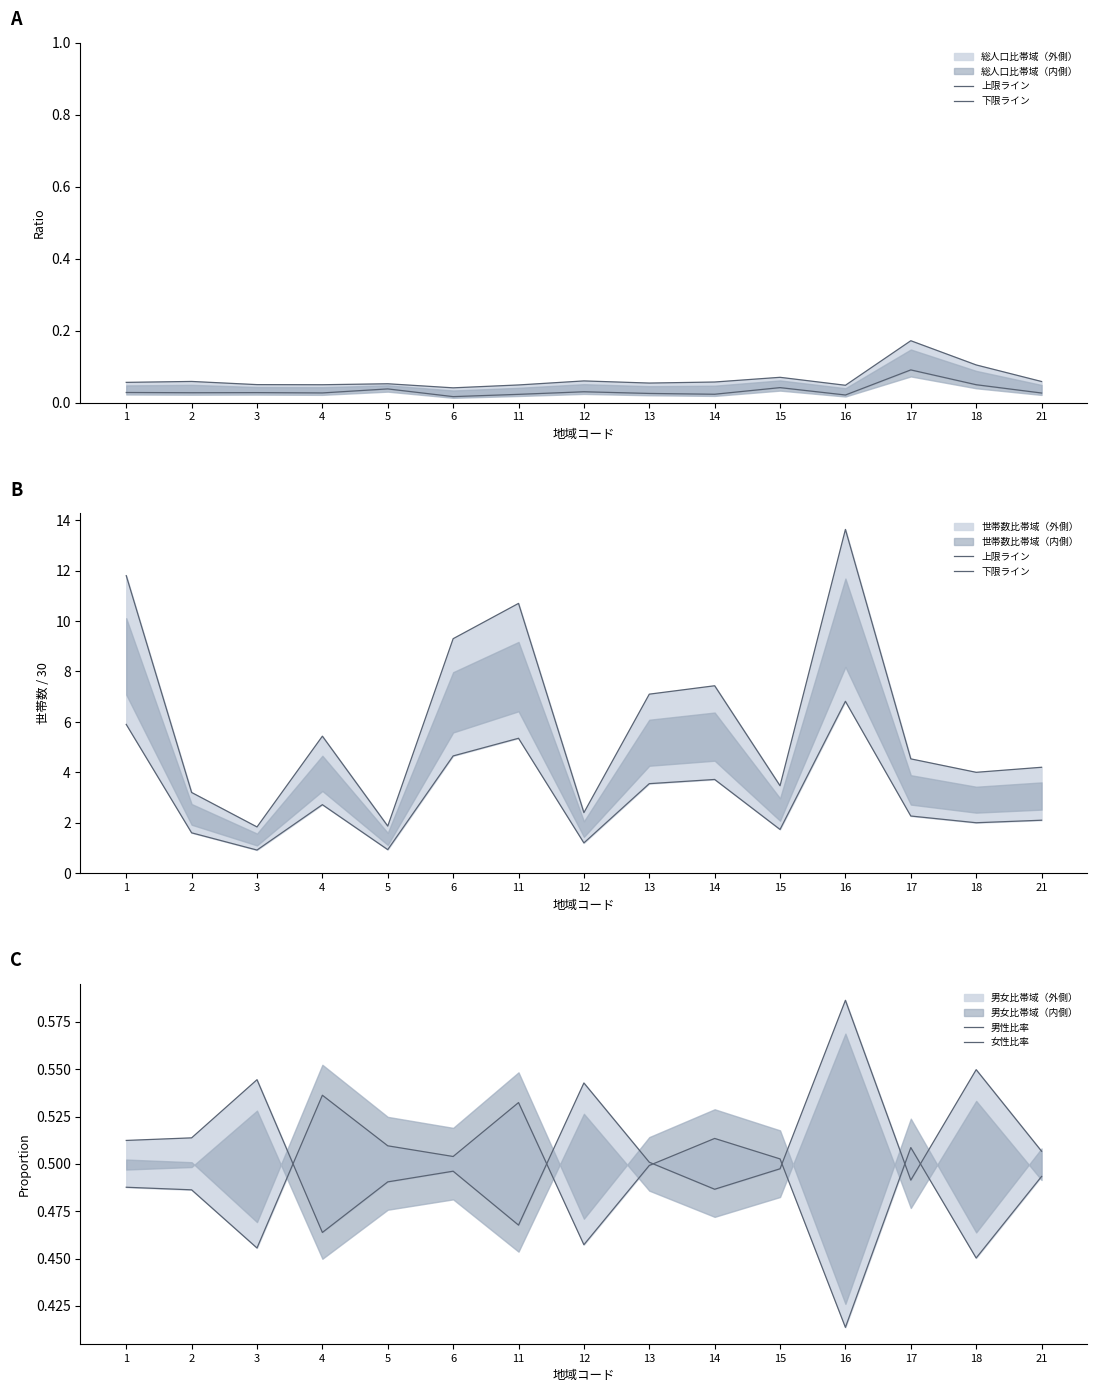

Does the chart have visible grid lines?

No